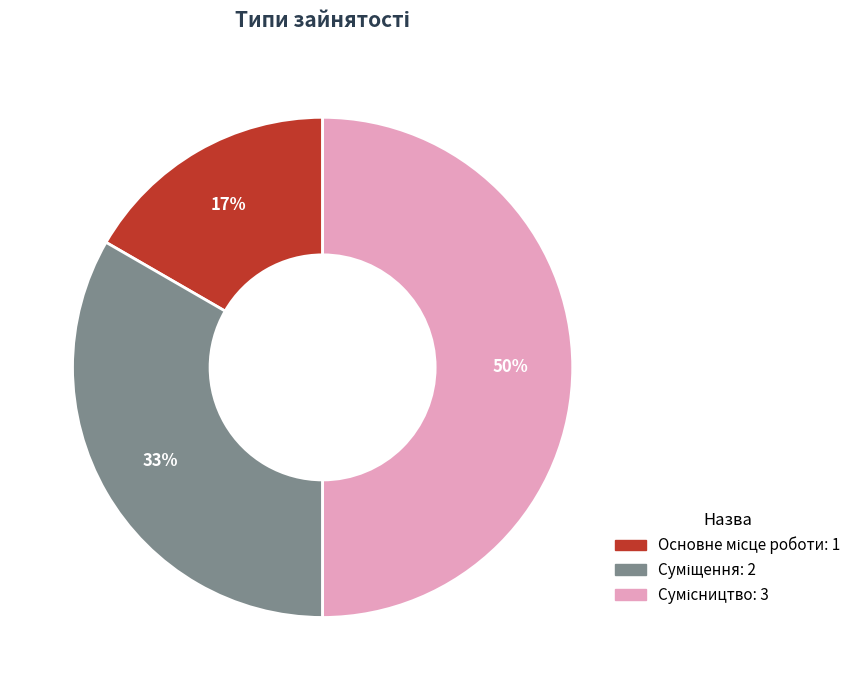

To the nearest percent, what is the difference between the largest and smallest slice percentages?

33%